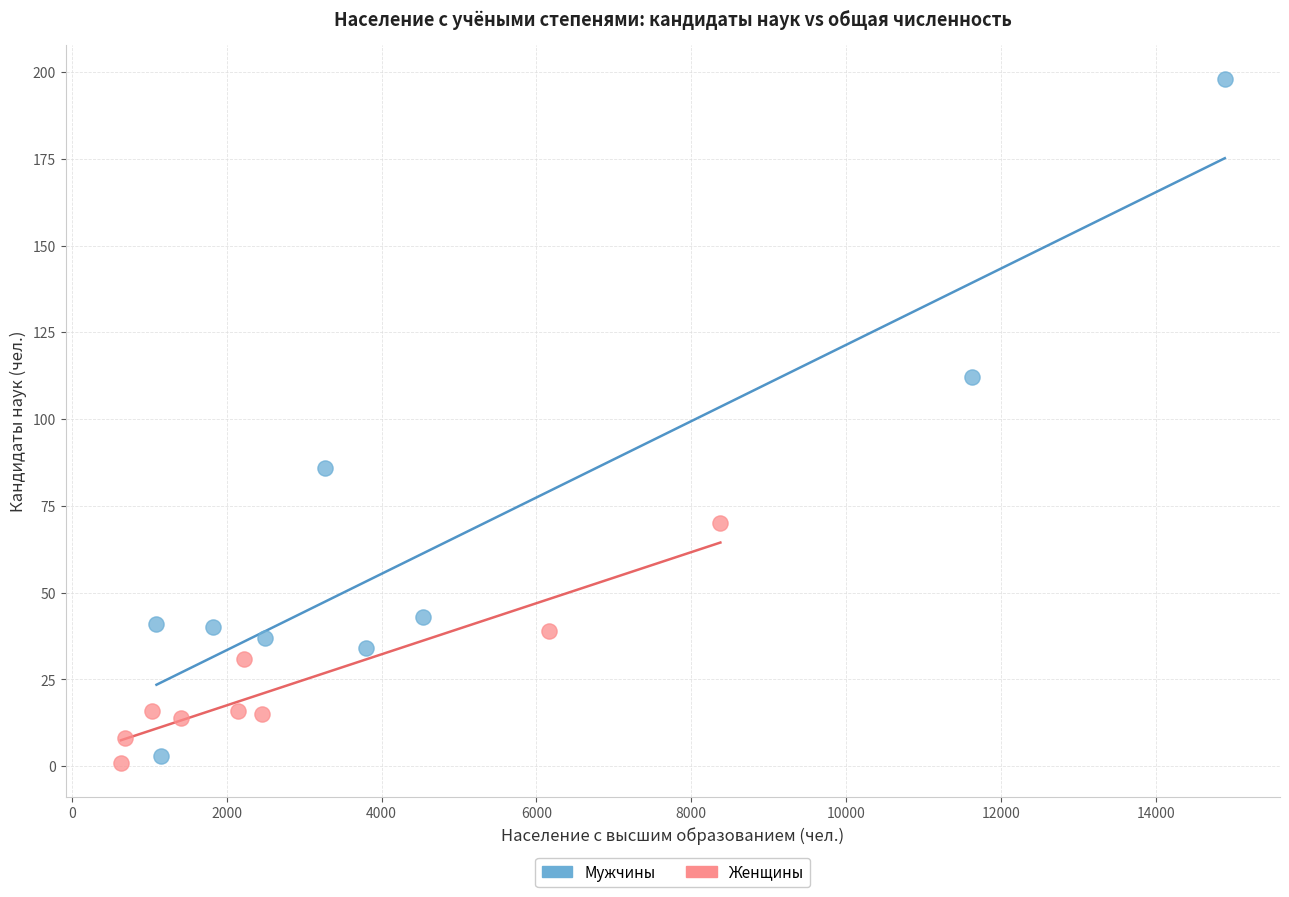

Which series has the widest spread of Y values?

Мужчины